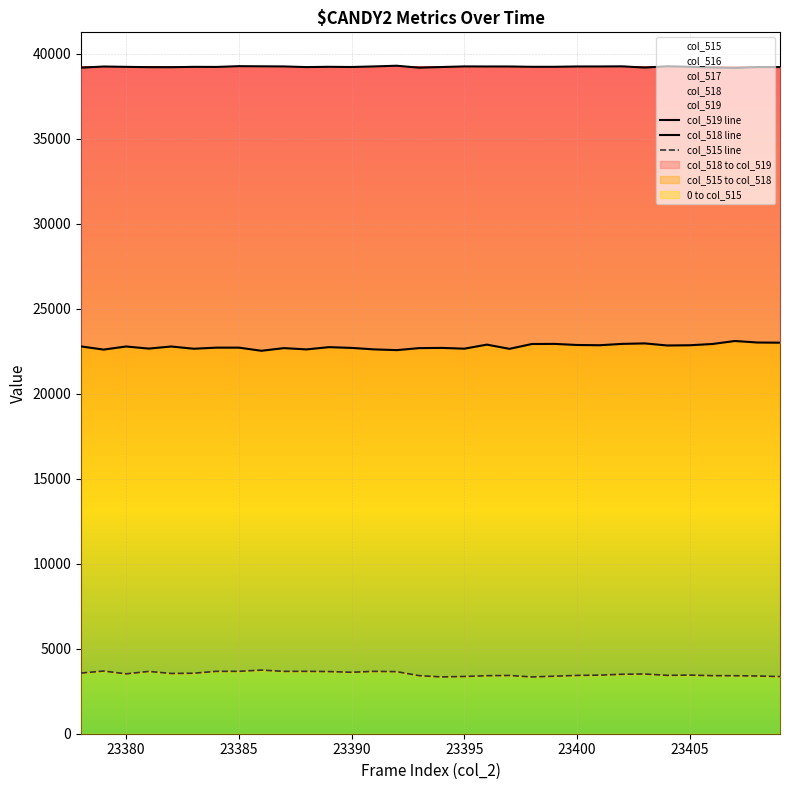

What is the maximum value for col_515?

3743